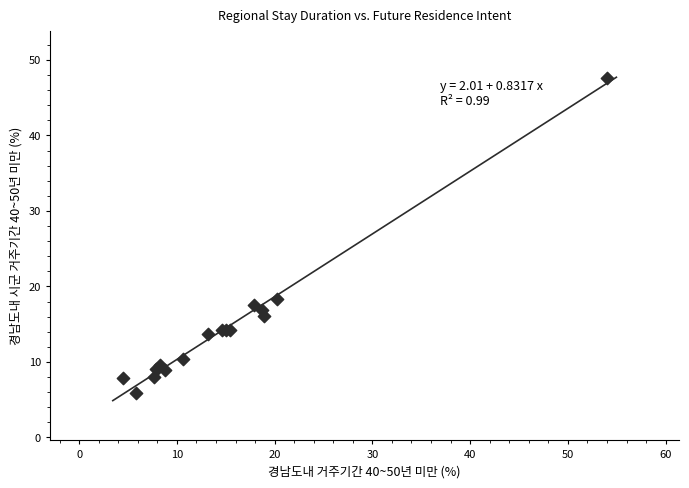

What Y value in the scatter plot is closest to 26?

18.3